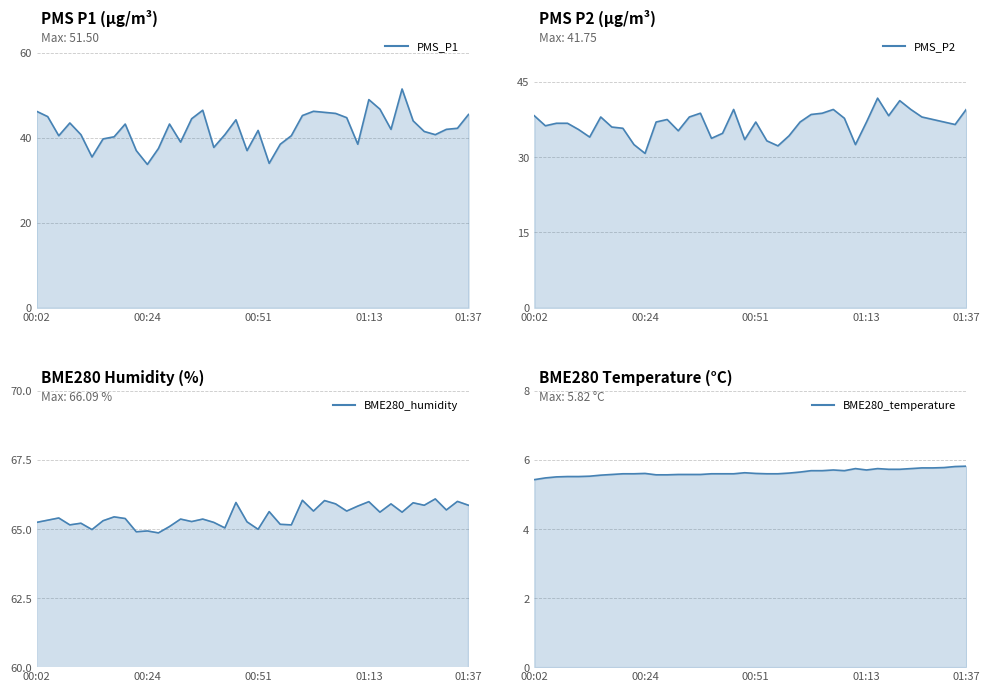

The PMS_P1 series shows 25.7 at 01:35. True or false?

False